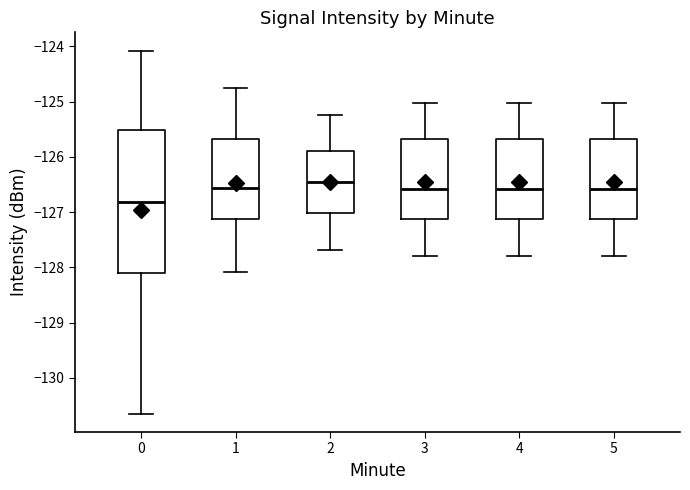

Reading left to right, read every box against the y-axis: the position of its median line, the range the box covers, and the ends of its whiskers. The values are not printed on the chart, so give them approximately, as read against the axis.

0: median -126.8, box -128.1 to -125.5, whiskers -130.6 to -124.1
1: median -126.6, box -127.1 to -125.7, whiskers -128.1 to -124.8
2: median -126.5, box -127.0 to -125.9, whiskers -127.7 to -125.2
3: median -126.6, box -127.1 to -125.7, whiskers -127.8 to -125.0
4: median -126.6, box -127.1 to -125.7, whiskers -127.8 to -125.0
5: median -126.6, box -127.1 to -125.7, whiskers -127.8 to -125.0